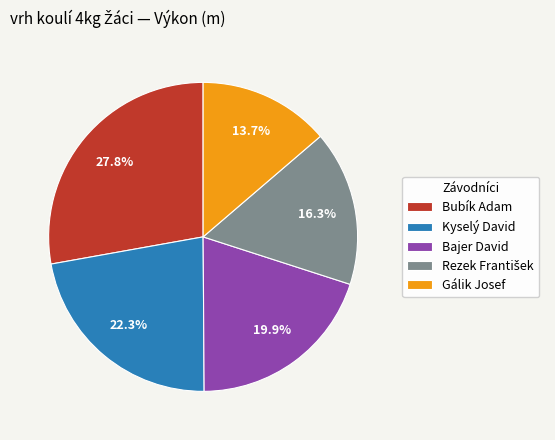

Combined, what portion of the pie is Bajer David and Gálik Josef?

33.6%